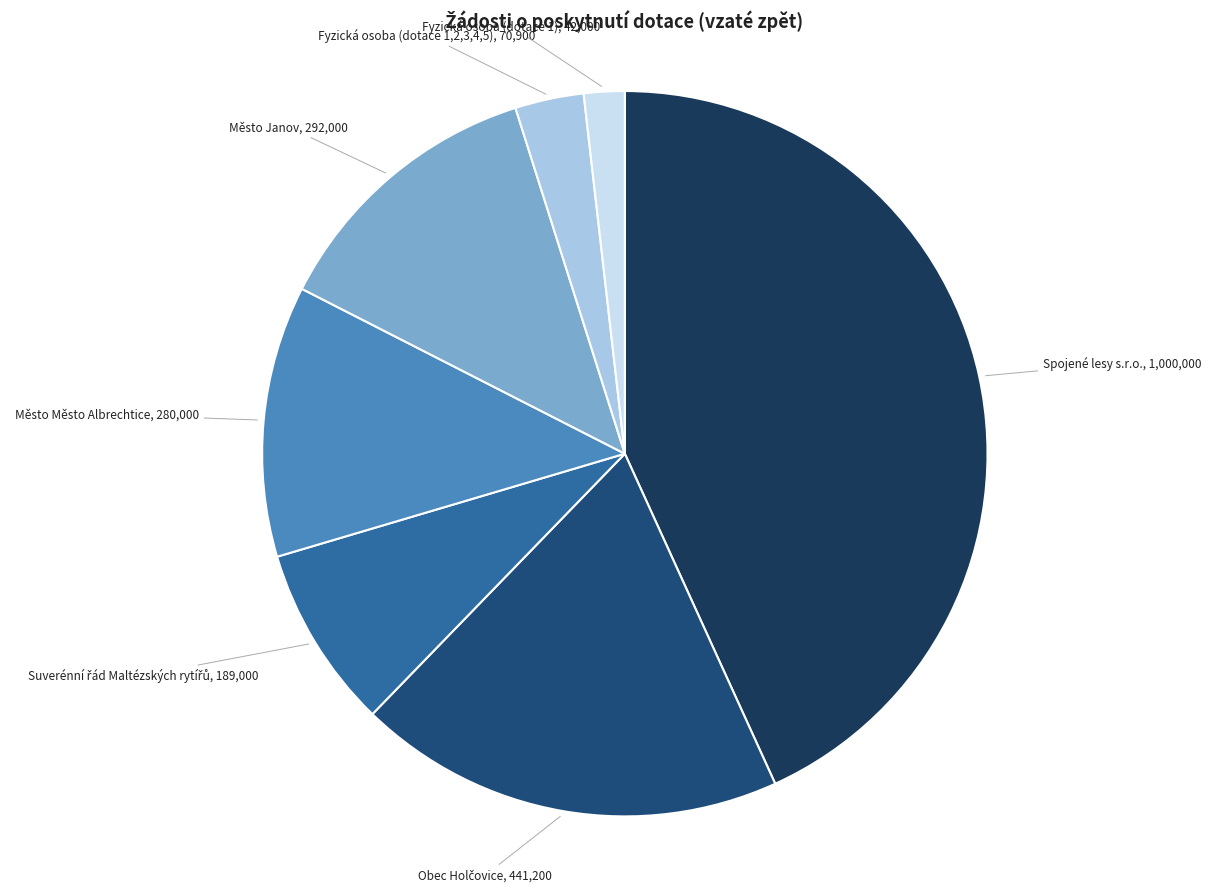

Count the number of slices in the pie.

7